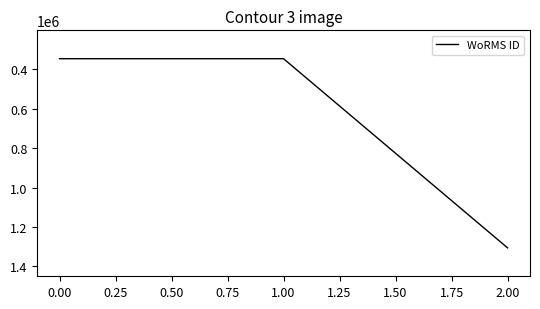

Reading right to left, transcribe all the data shown in this chart.

1306228	345504	345504